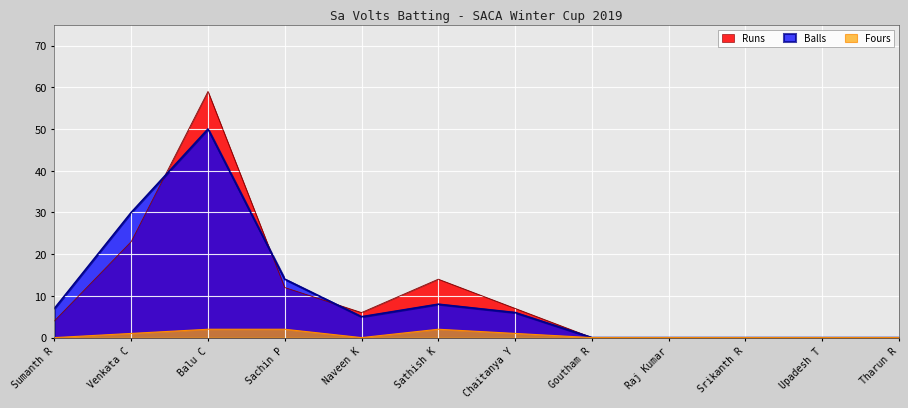

What is the average value of the Runs series?

10